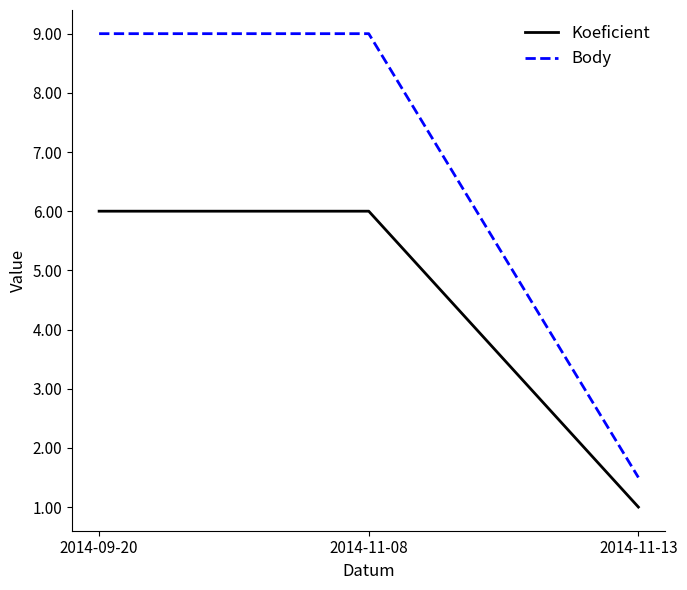

Reading left to right, extract all data points from this chart.

Koeficient: 6.0	6.0	1.0
Body: 9.0	9.0	1.5